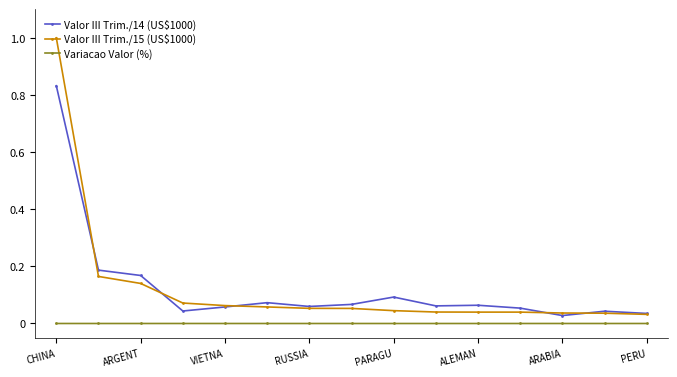

True or false: Variacao Valor (%) and Valor III Trim./15 (US$1000) cross at least once.

False